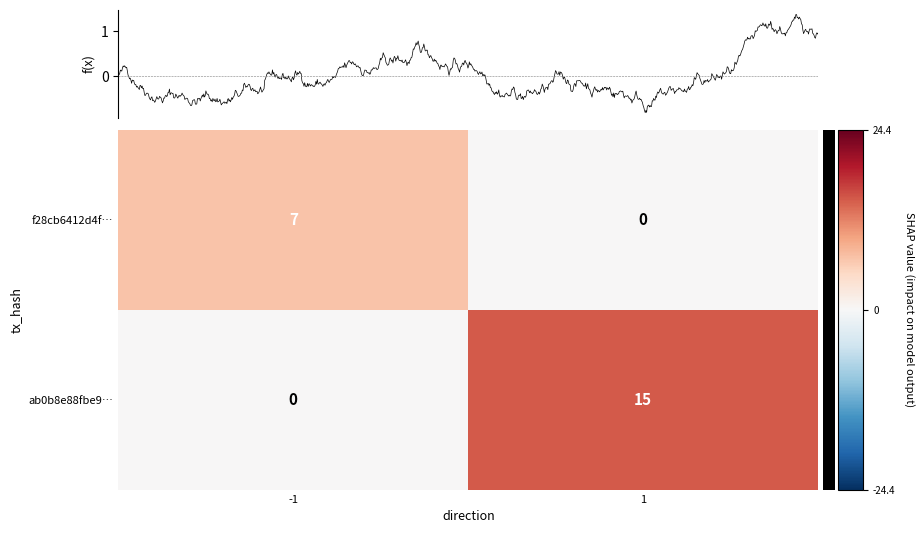

Which category has the highest value in the ab0b8e88fbe9… series?

1